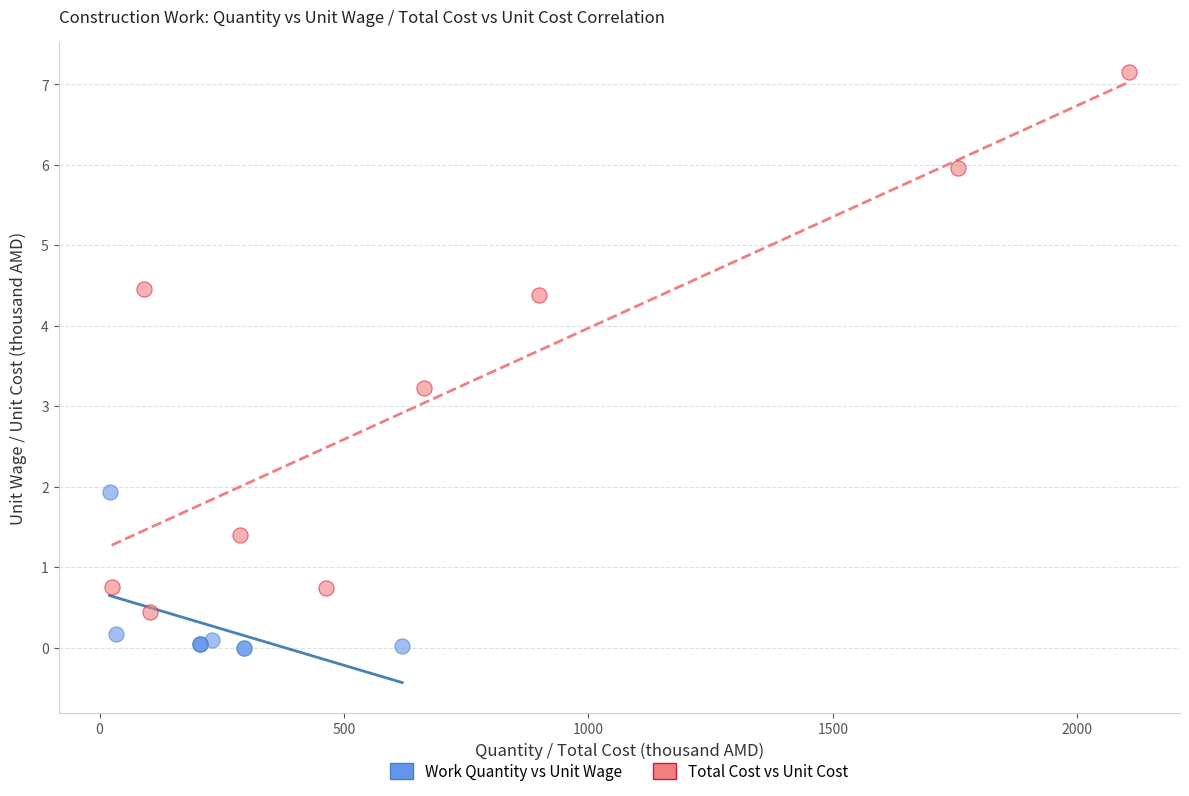

Which series contains the lowest Y value?

Work Quantity vs Unit Wage